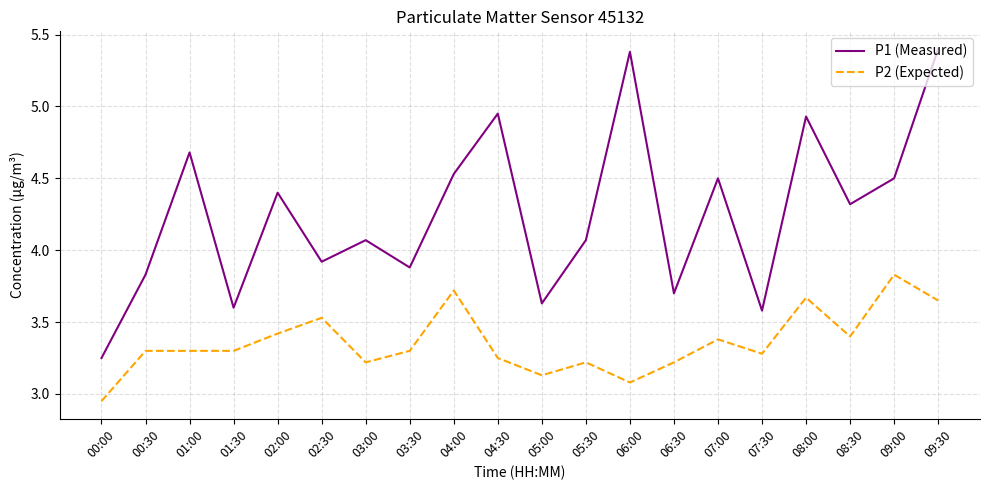

What is the sum of all P1 (Measured) values?

85.1